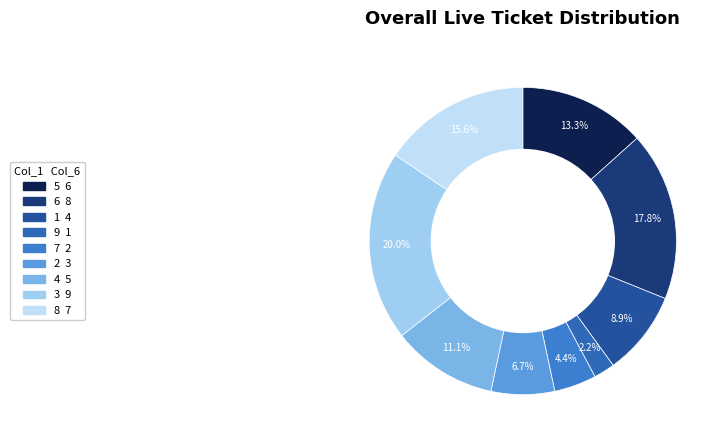

Is it true that 8 is 6% of the pie?

False